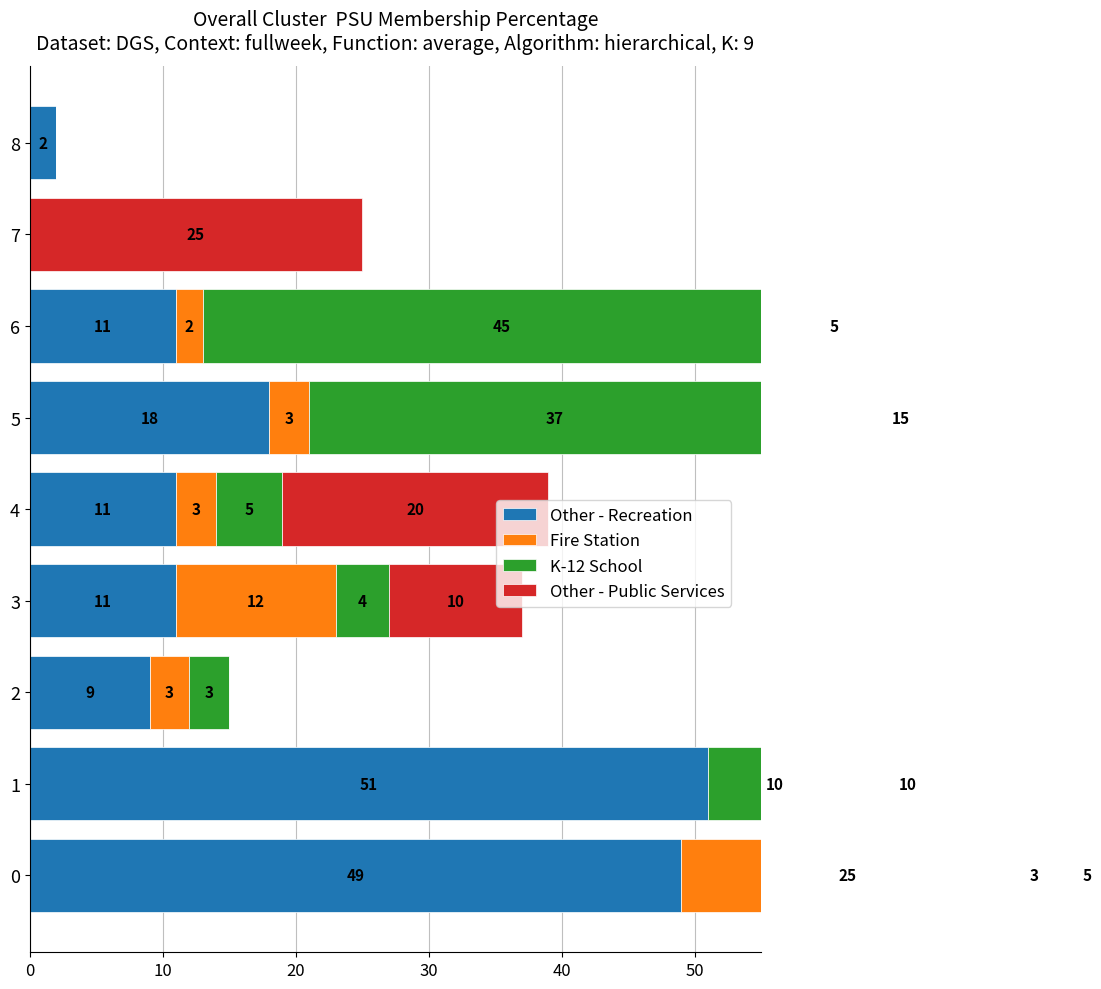

How many categories are shown in the chart?

9